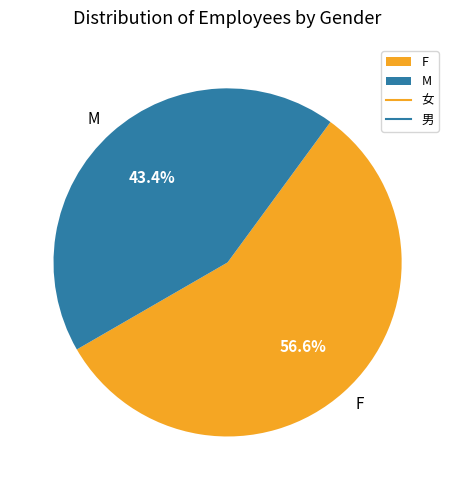

What is the total percentage of F and M?

100.0%